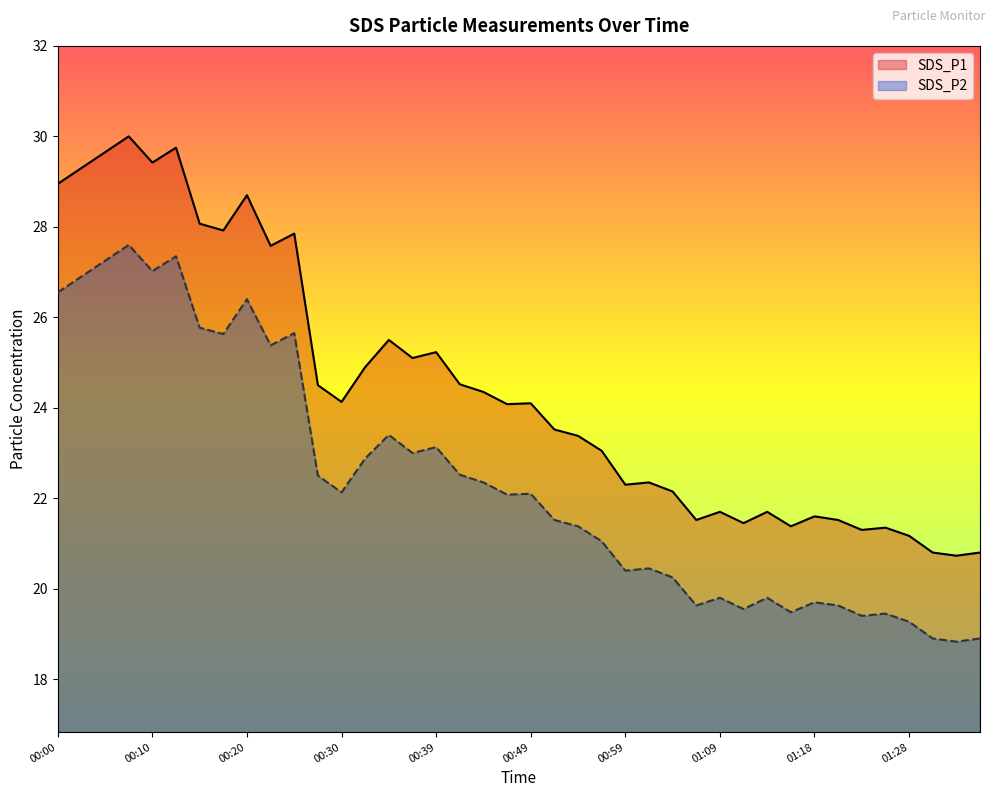

True or false: SDS_P2 has a value of 20.2 at 01:04.

True